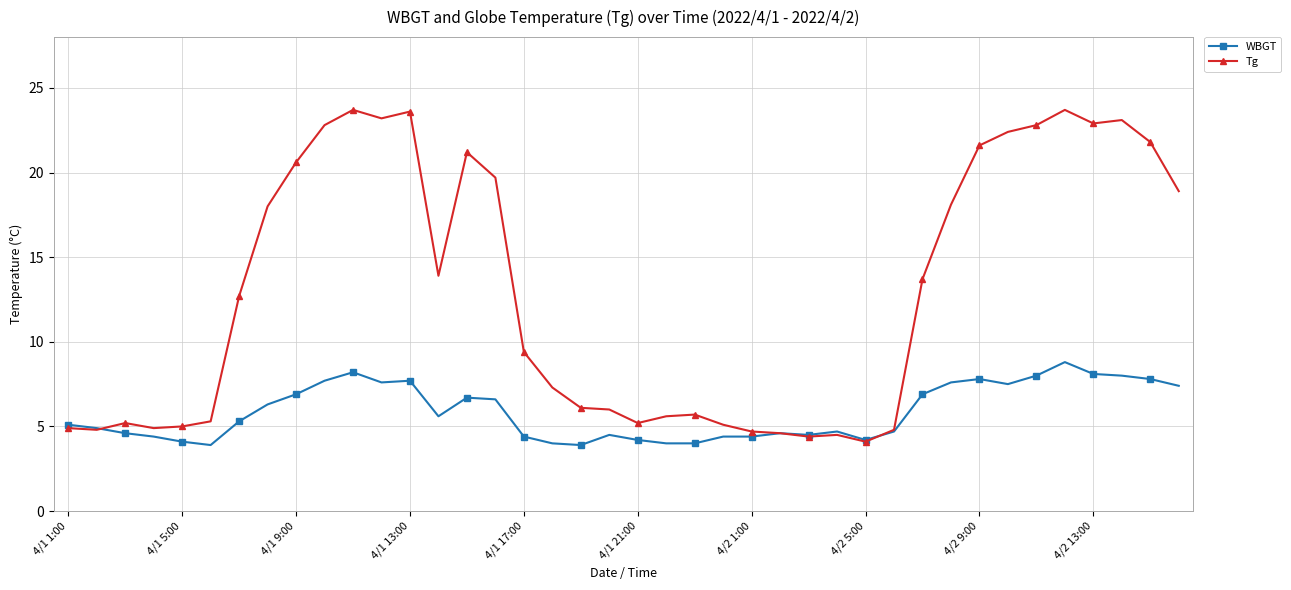

Which series has the widest spread of values?

Tg